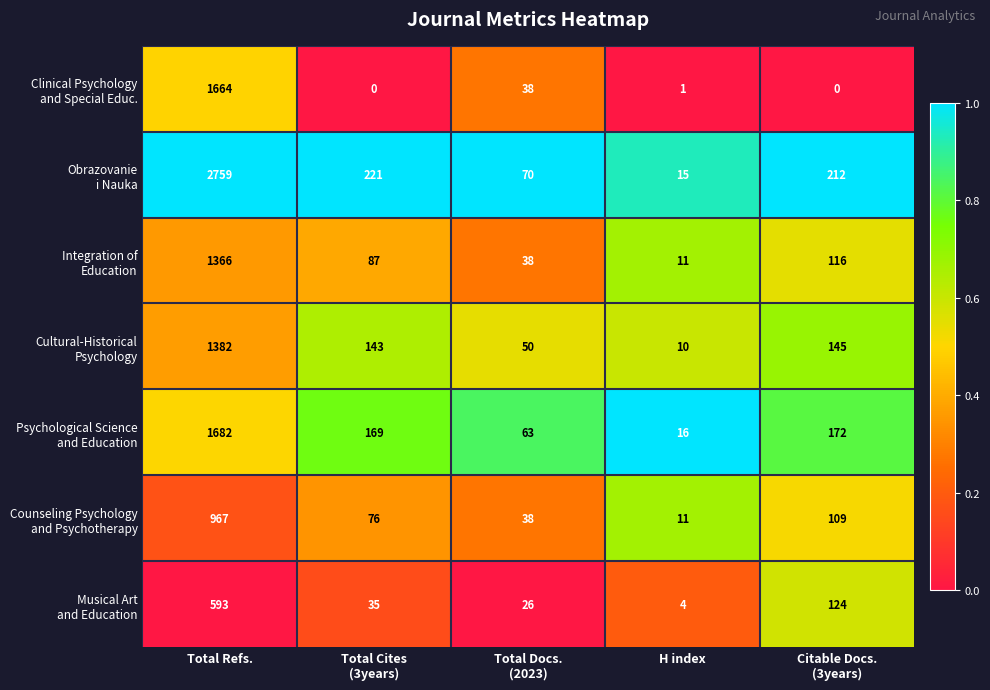

What is the maximum value shown in the chart?

2759